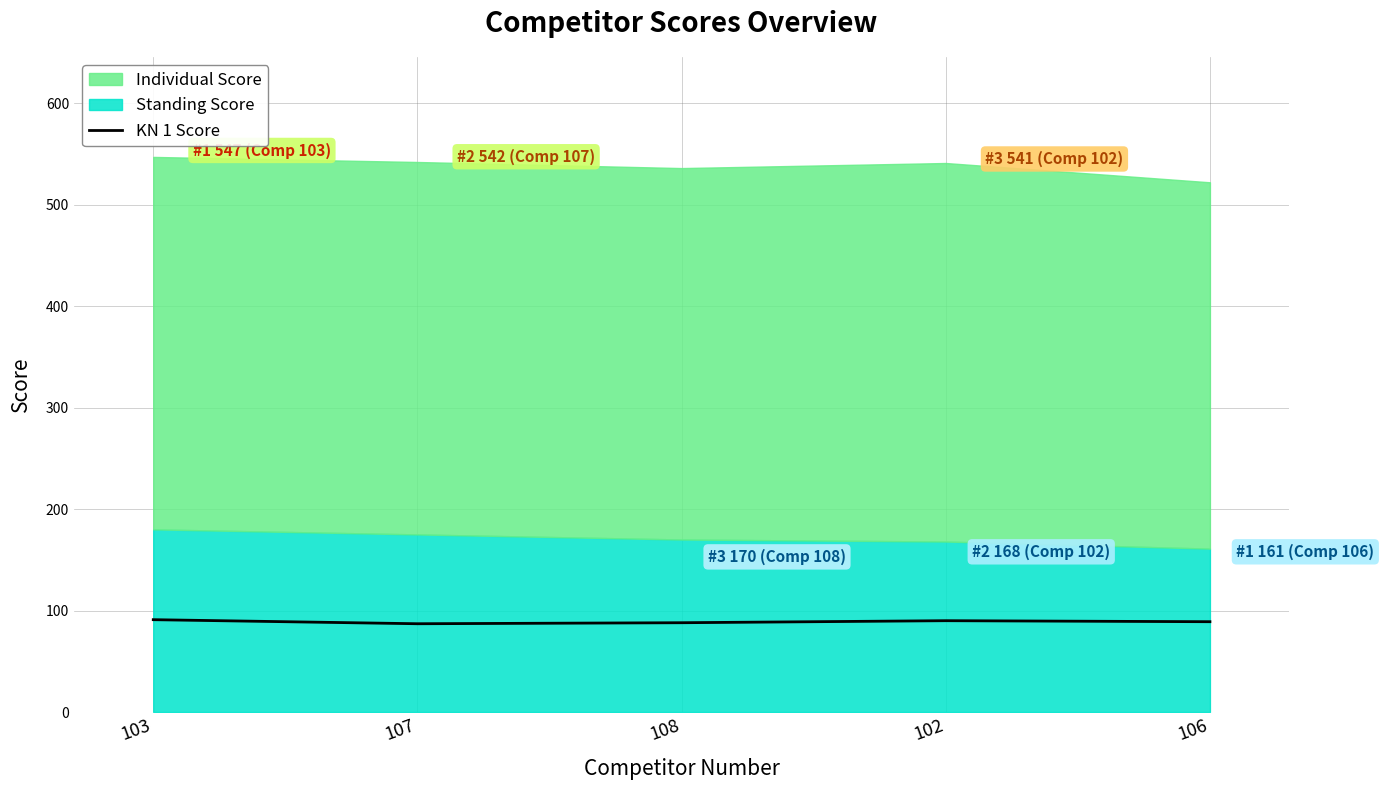

At which label does the data first exceed 89?

103